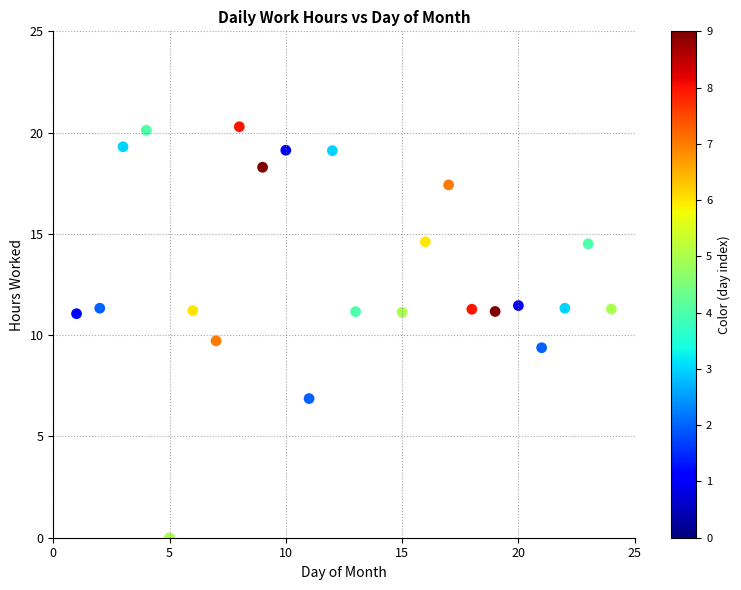

What is the range of Y values (max minus min)?

20.3